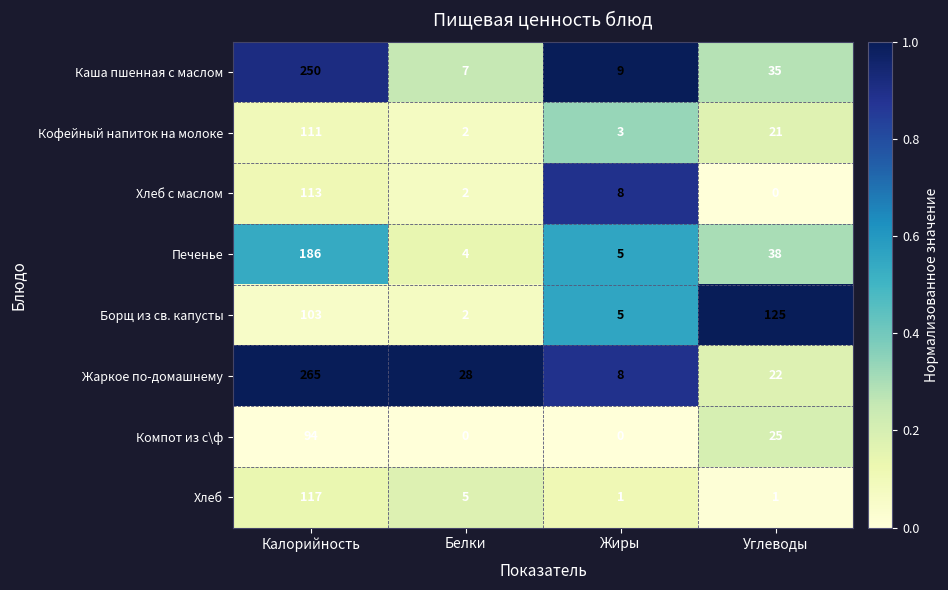

What is the difference between the Хлеб values at Калорийность and Жиры?

116